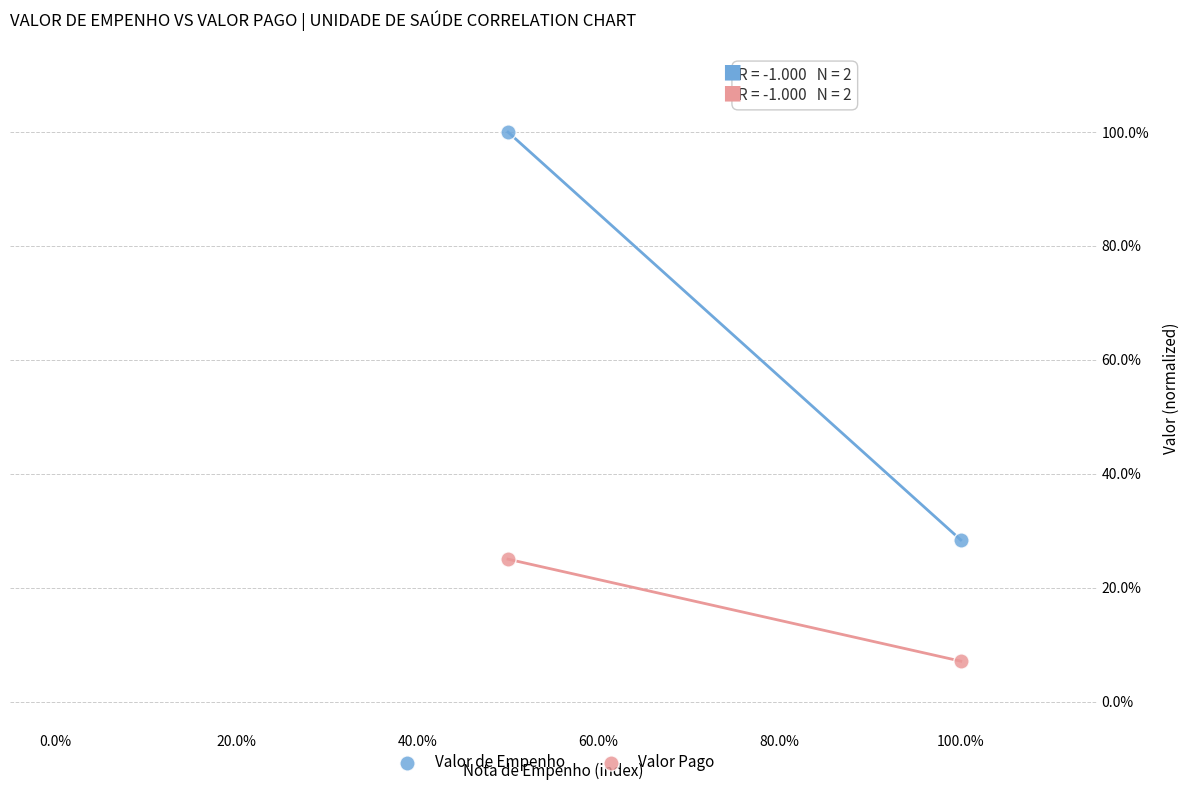

What are all the series names shown in the legend?

Valor de Empenho, Valor Pago